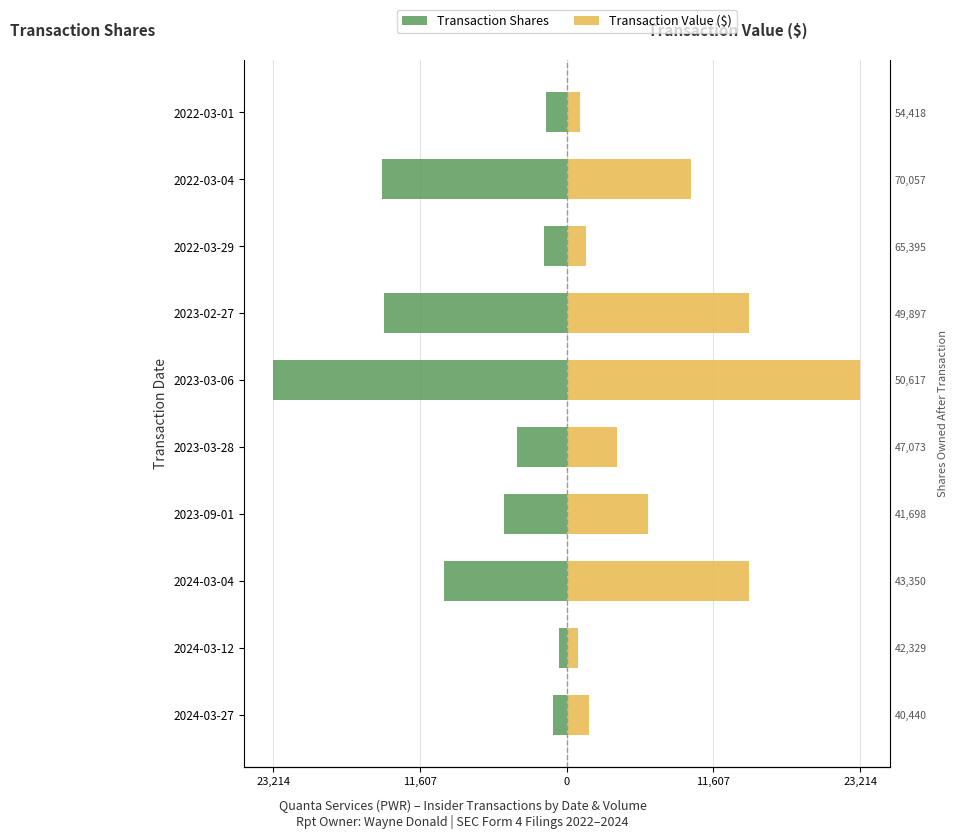

What are all the series names shown in the legend?

Transaction Shares, Transaction Value ($)